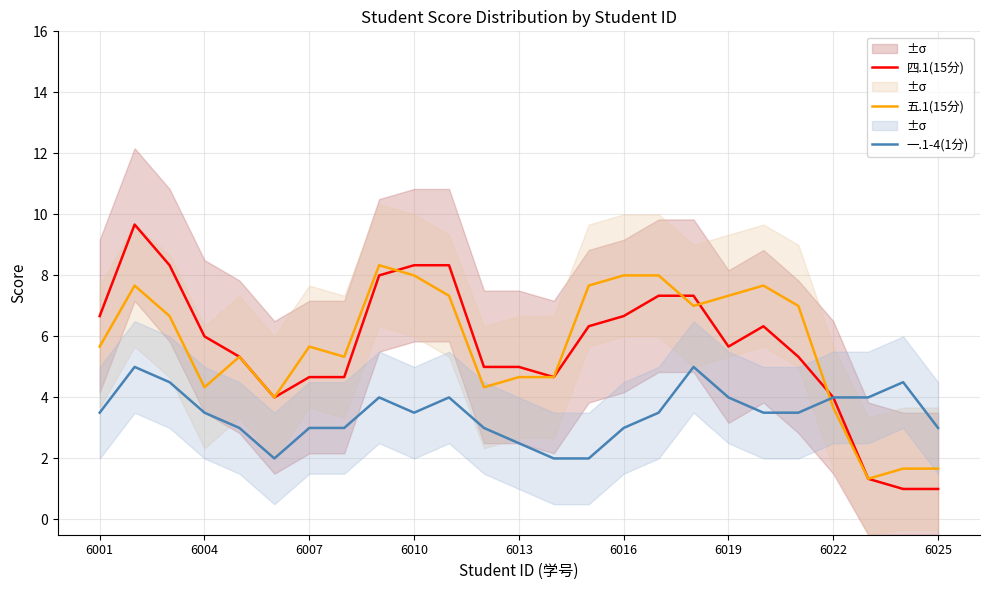

The 五.1(15分) series shows 2.4 at 6010. True or false?

False